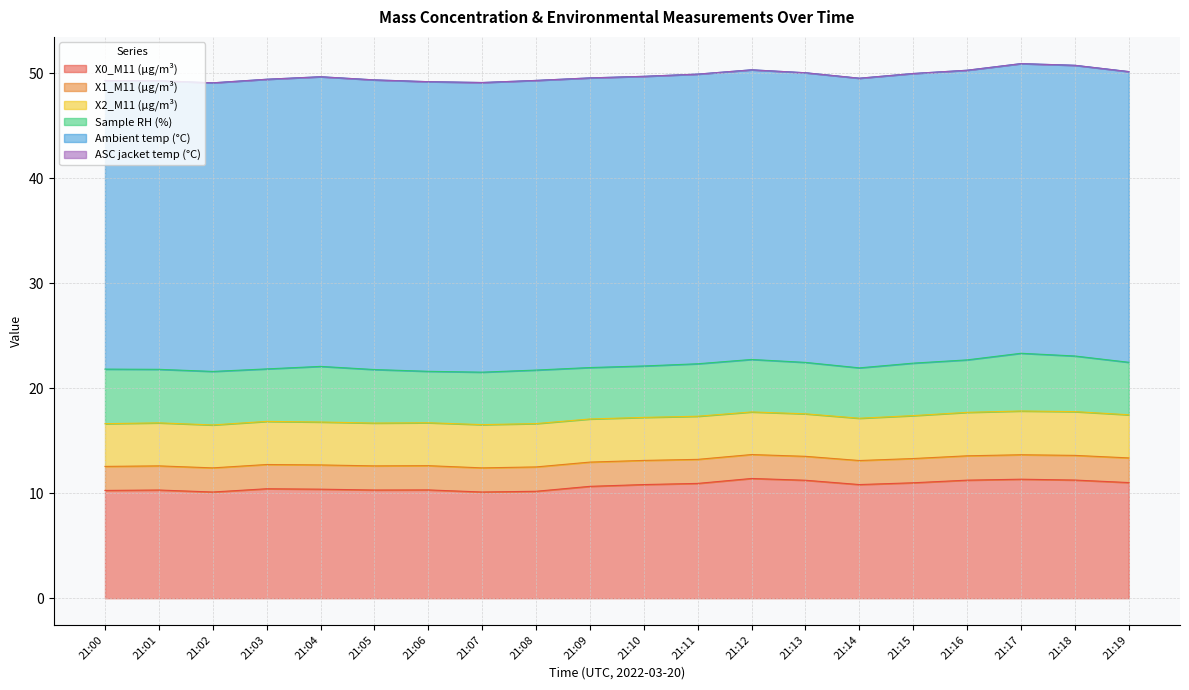

At which label is Ambient temp (°C) closest to 27?

21:00